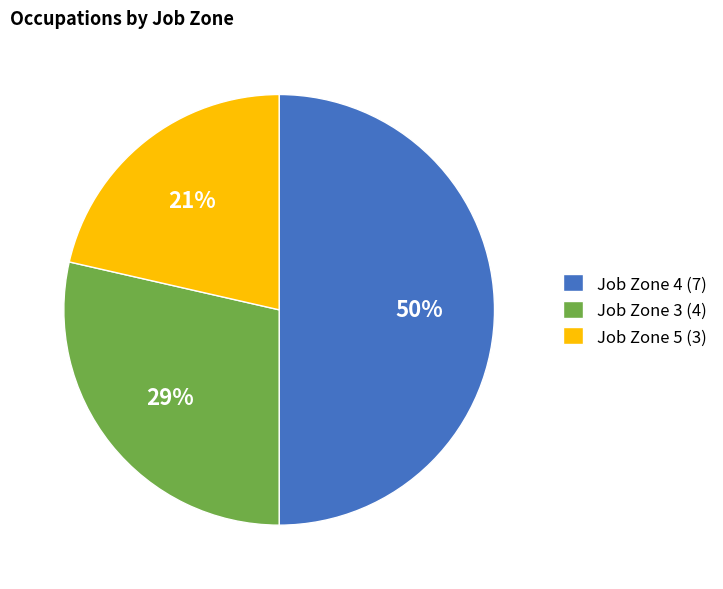

Is it true that Job Zone 3 (4) is 29% of the pie?

True